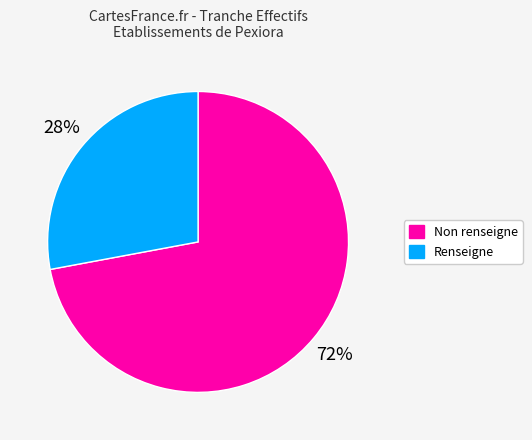

Does any single category account for the majority?

Yes